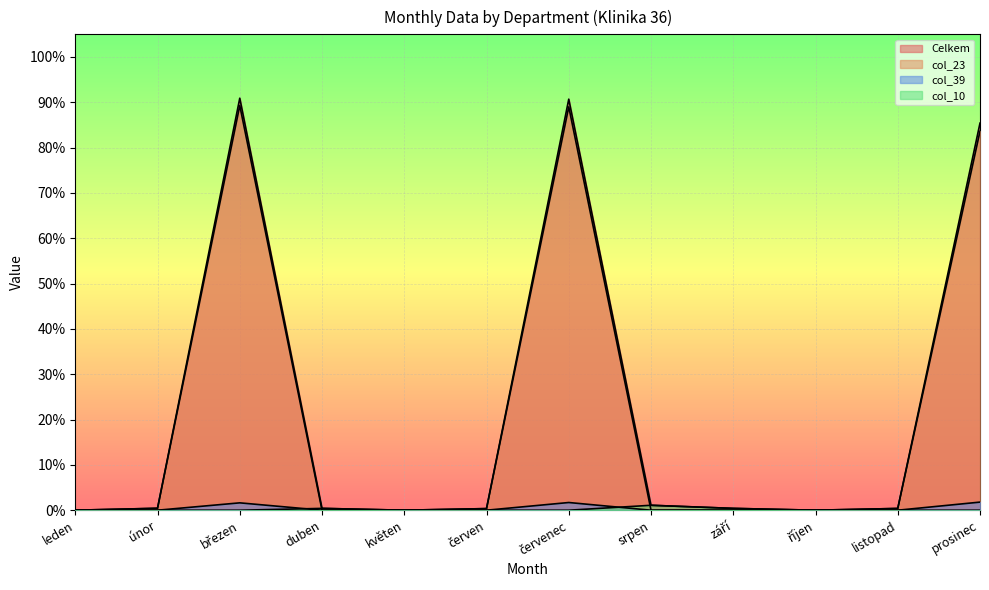

Is it true that Celkem equals 0.0 at únor?

False